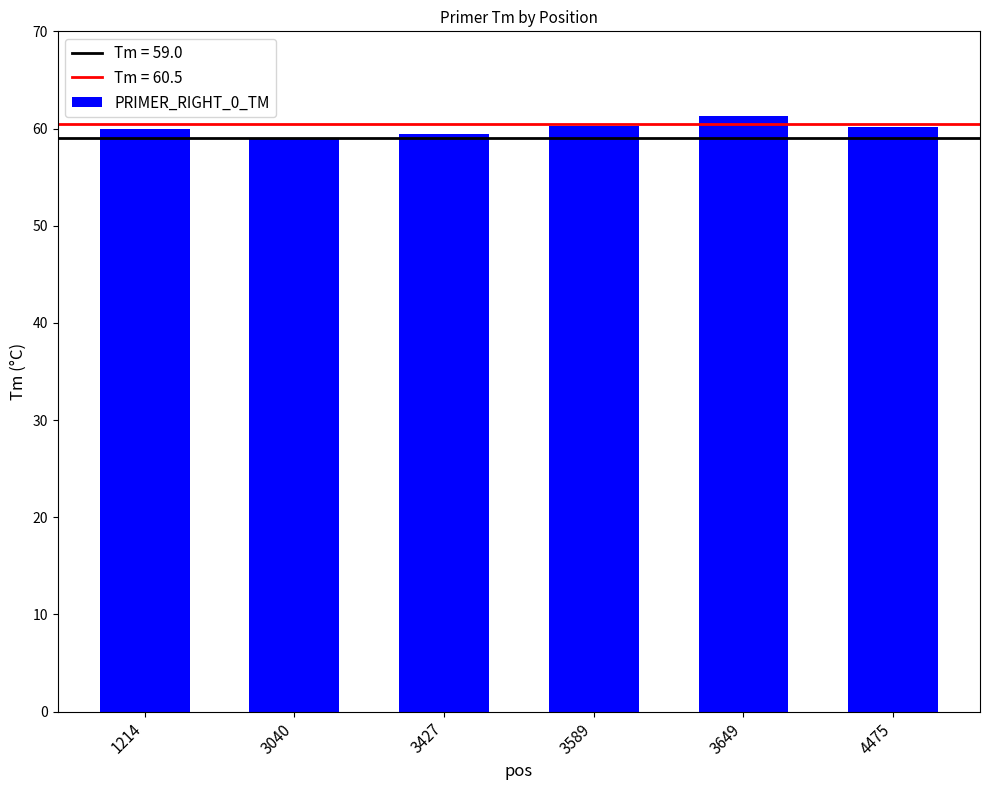

The chart shows a value of 61.3 at 3649. True or false?

True